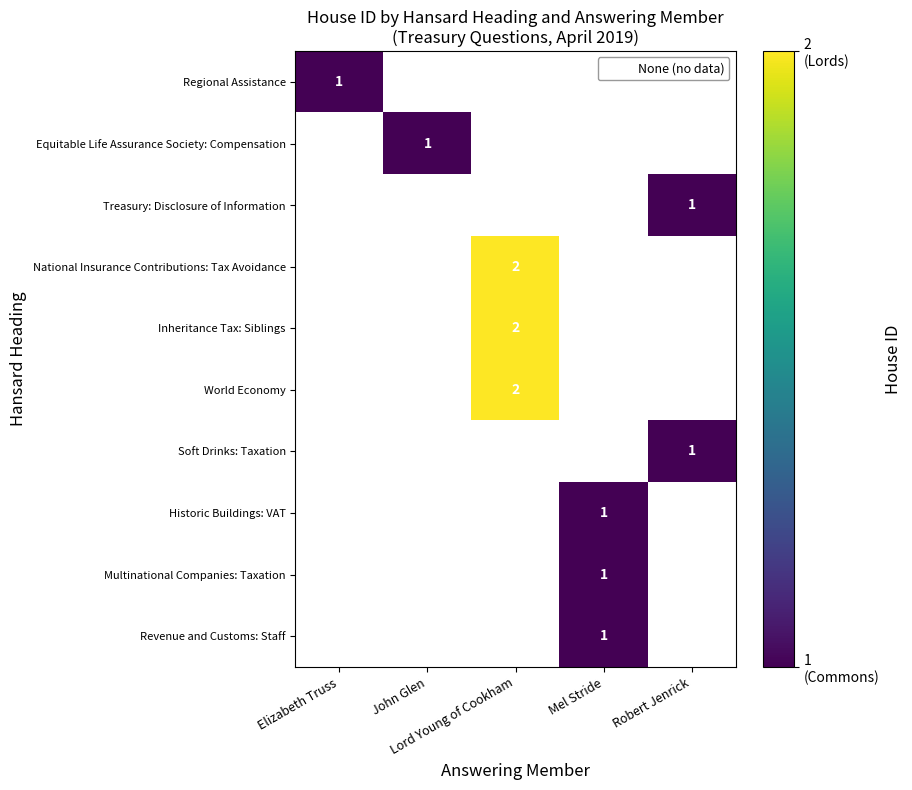

Rank the series at John Glen from highest to lowest value.

Regional Assistance, Equitable Life Assurance Society: Compensation, Treasury: Disclosure of Information, National Insurance Contributions: Tax Avoidance, Inheritance Tax: Siblings, World Economy, Soft Drinks: Taxation, Historic Buildings: VAT, Multinational Companies: Taxation, Revenue and Customs: Staff